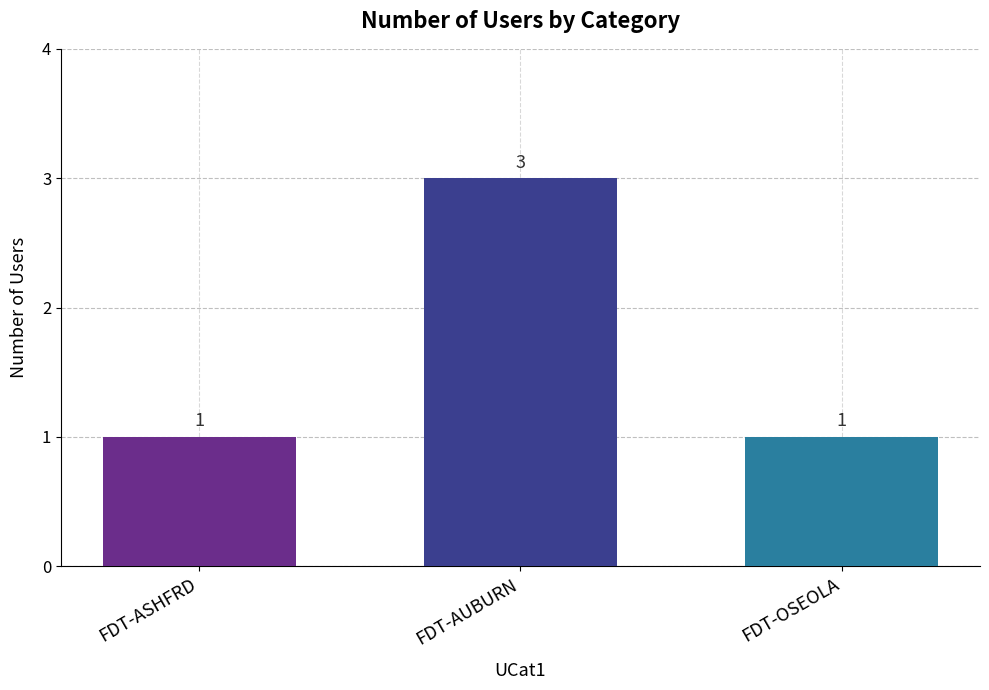

Reading right to left, extract all data points from this chart.

FDT-OSEOLA=1	FDT-AUBURN=3	FDT-ASHFRD=1